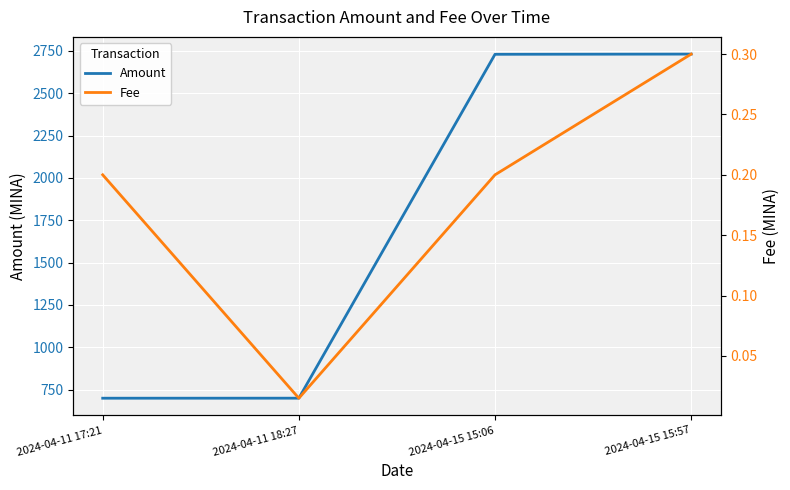

What is the sum of the Fee values at 2024-04-15 15:06 and 2024-04-11 18:27?

0.2